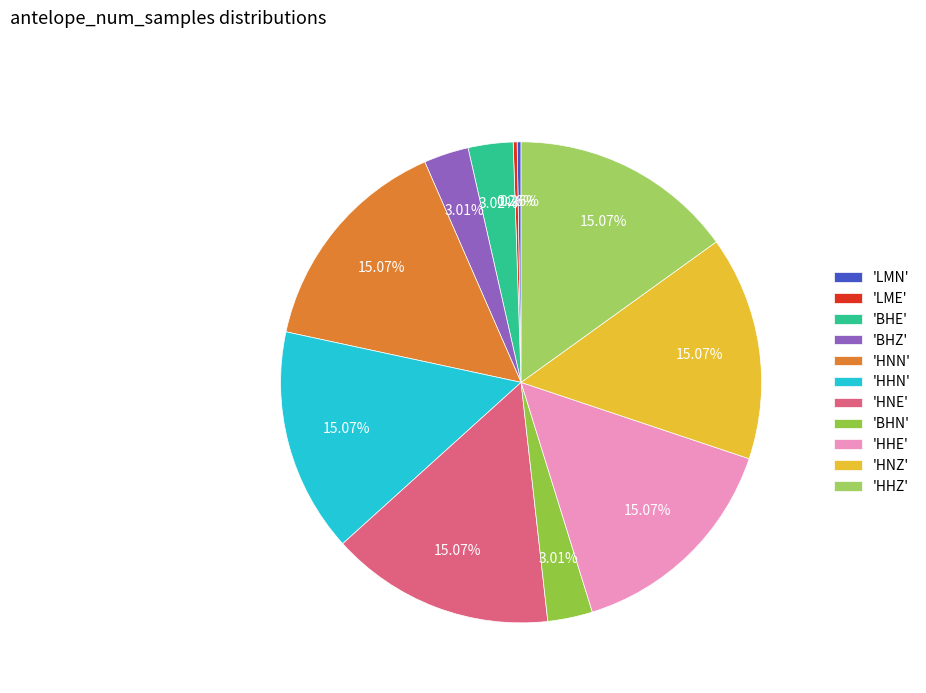

Which category has the biggest portion of the pie?

HNN